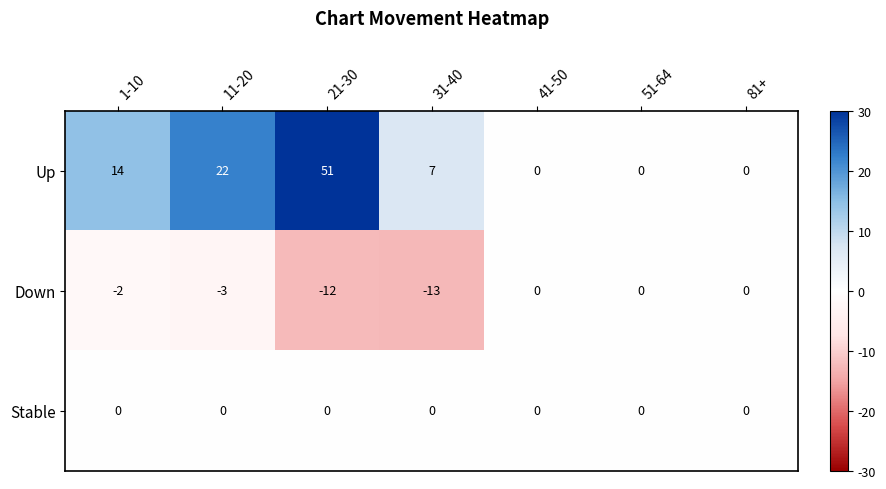

Reading left to right, list all the values displayed in this chart.

Up: 1-10=14	11-20=22	21-30=51	31-40=7	41-50=0	51-64=0	81+=0
Down: 1-10=-2	11-20=-3	21-30=-12	31-40=-13	41-50=0	51-64=0	81+=0
Stable: 1-10=0	11-20=0	21-30=0	31-40=0	41-50=0	51-64=0	81+=0